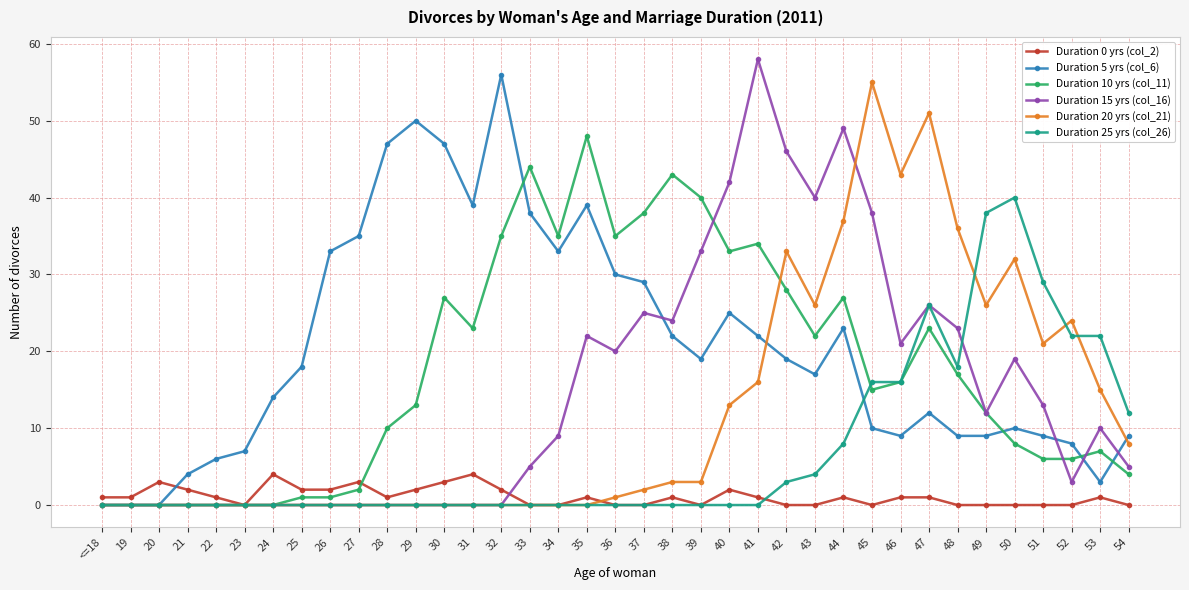

True or false: Duration 0 yrs (col_2) has more than 2 points higher than both neighbors.

True